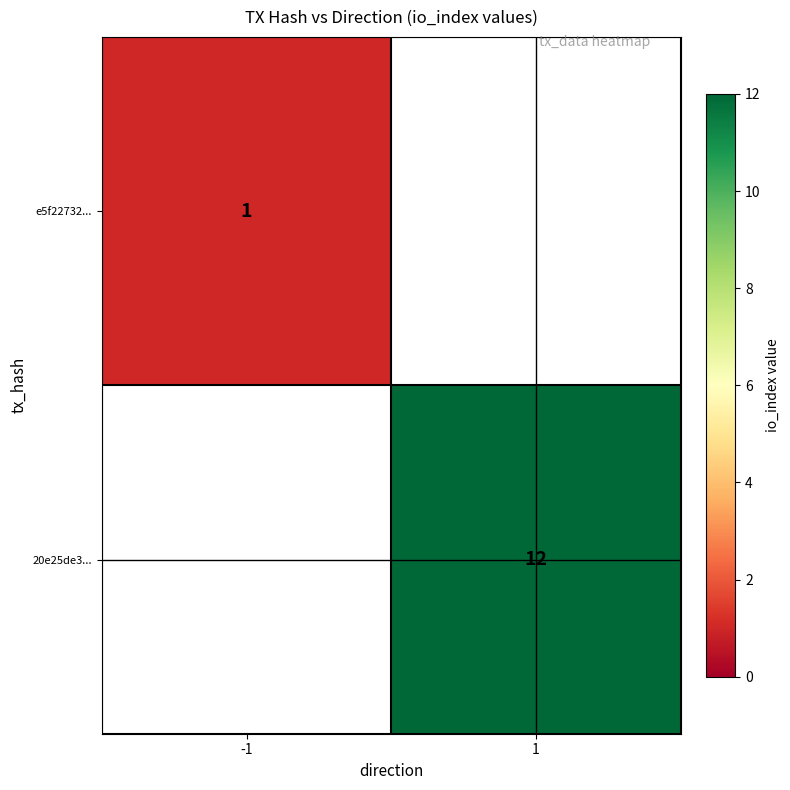

Is the value of 20e25de3... at 1 greater than the value of e5f22732... at -1?

Yes